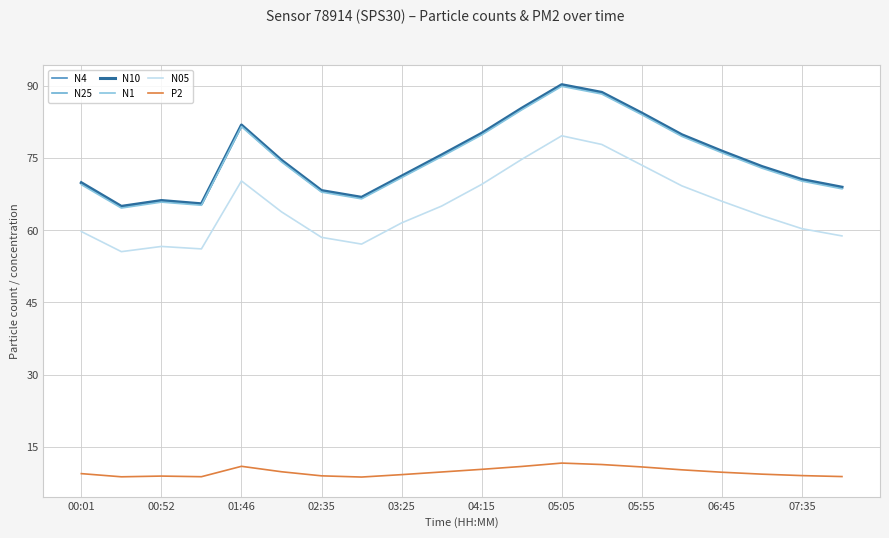

What is the difference between the maximum and minimum values in the N1 series?

25.3